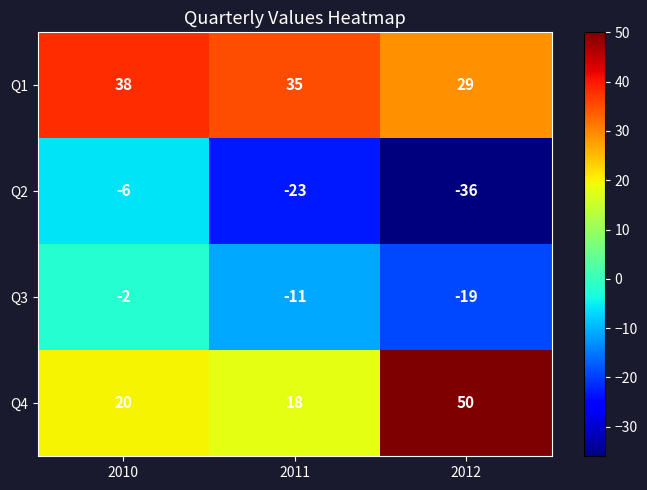

What is the total value across all series at 2011?

19